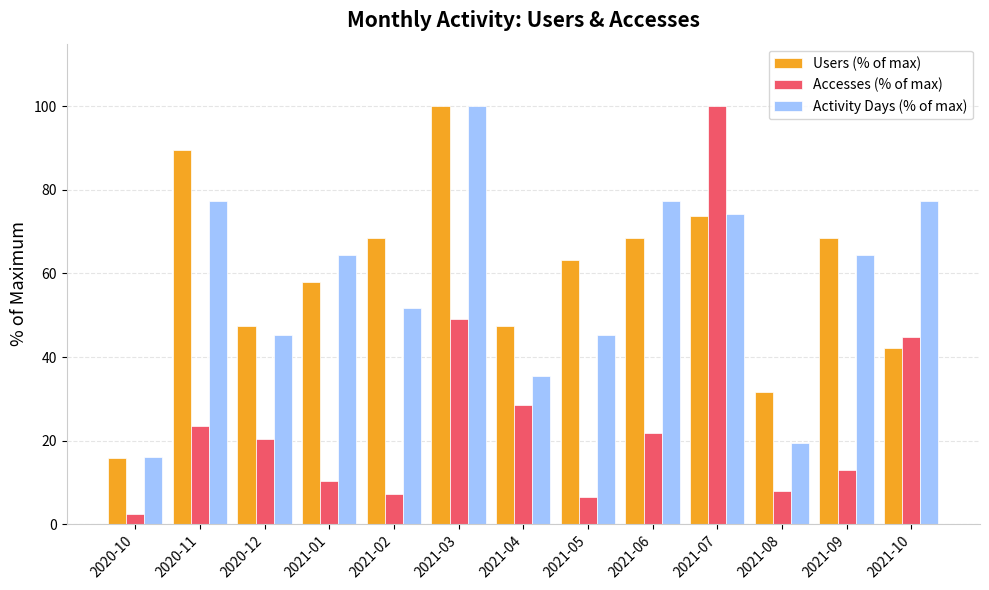

How many data points in Activity Days (% of max) are less than 64?

6